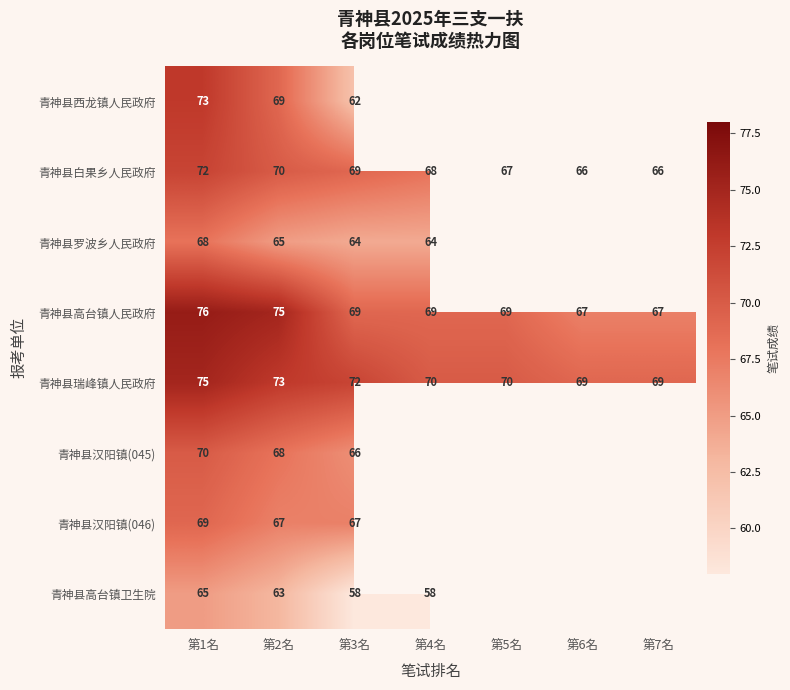

At which category is the sum across all series the highest?

第1名